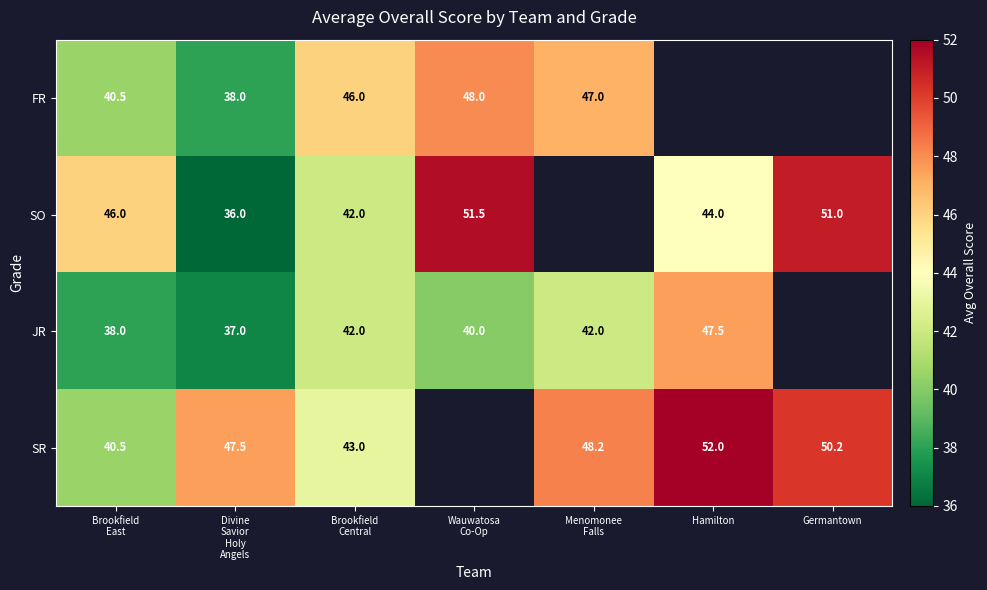

What is the greatest value displayed?

52.0